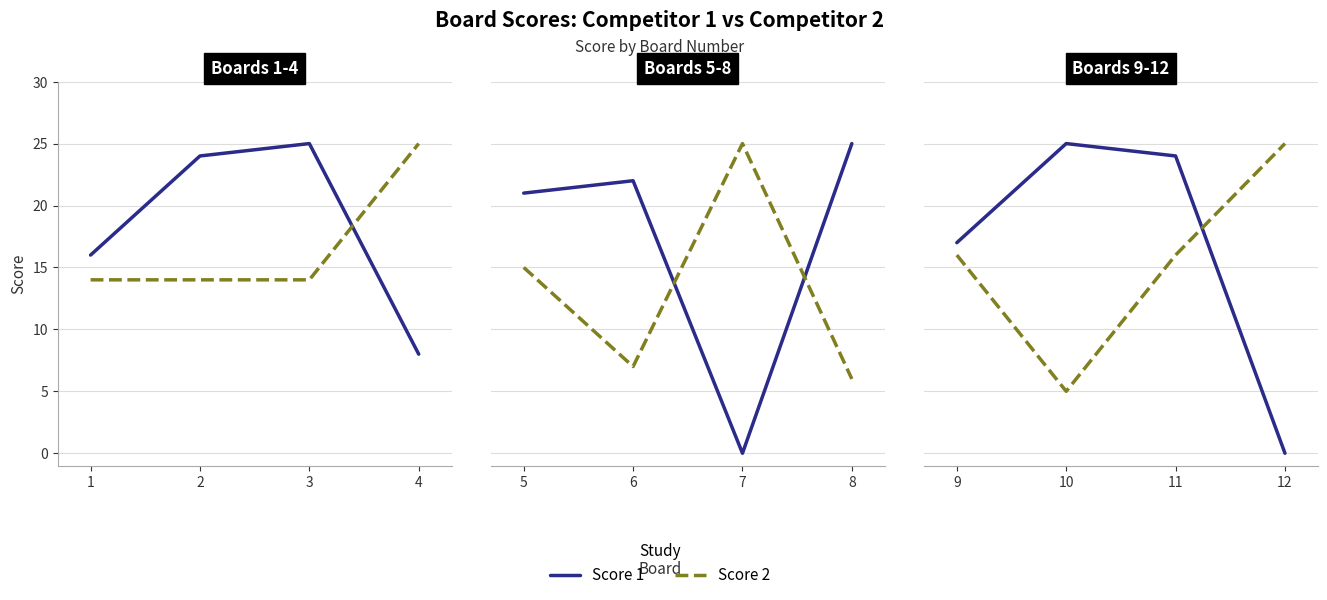

True or false: Score 2 has more than 0 interior local peaks.

False